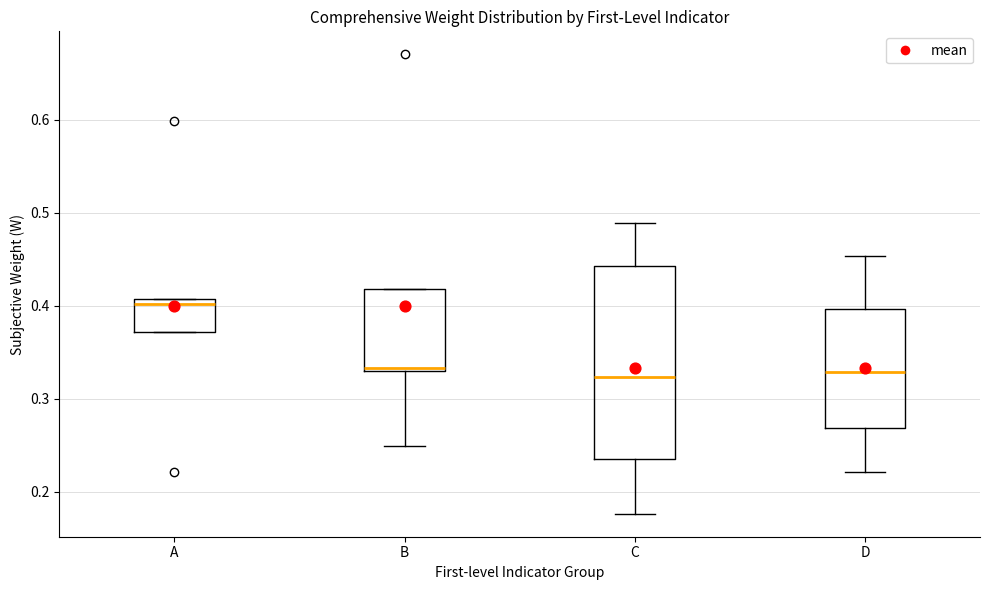

Comparing the boxes themselves (not the whiskers), which one is the tallest?

C